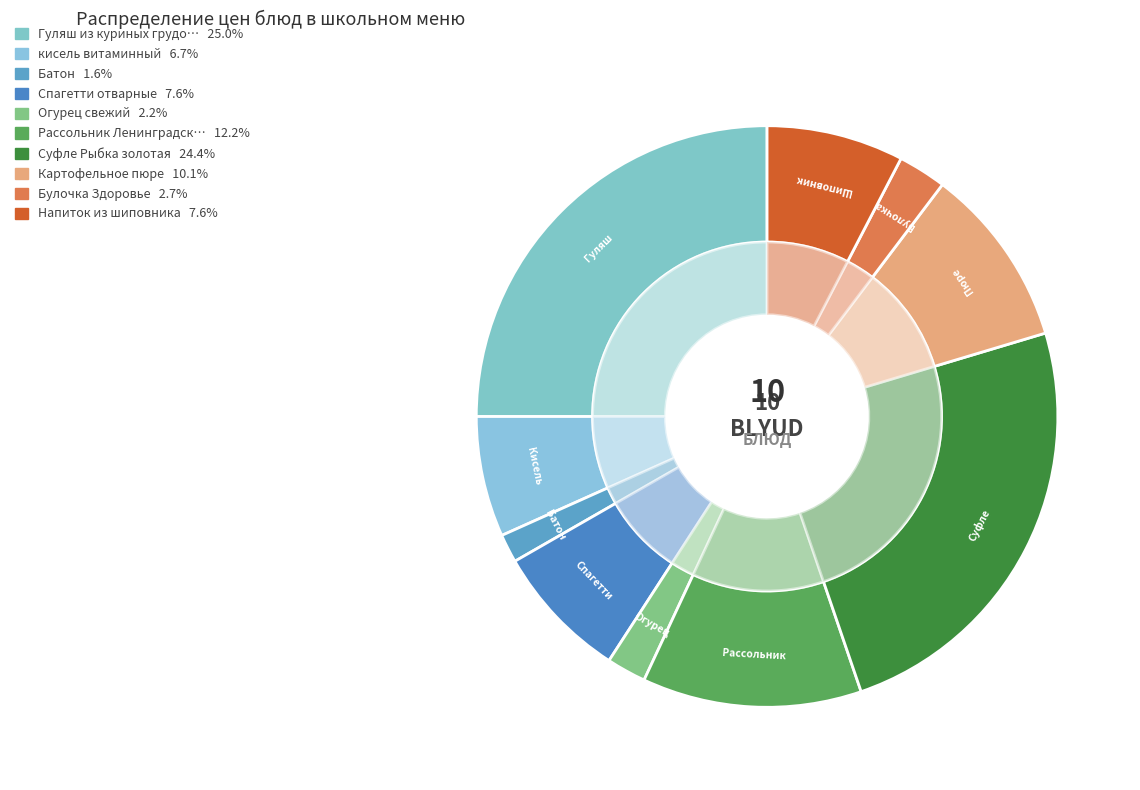

Does any single category account for the majority?

No